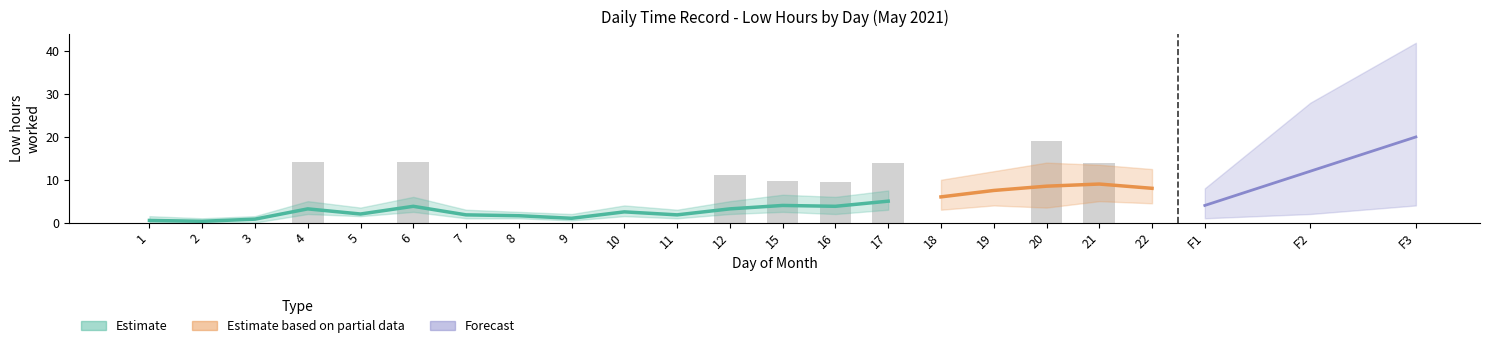

Reading left to right, what are all the values shown in this chart?

0.0	0.0	0.0	14.1	0.0	14.1	0.0	0.0	0.0	0.0	0.0	11.1	9.6	9.5	14.0	0.0	0.0	19.1	14.0	0.0